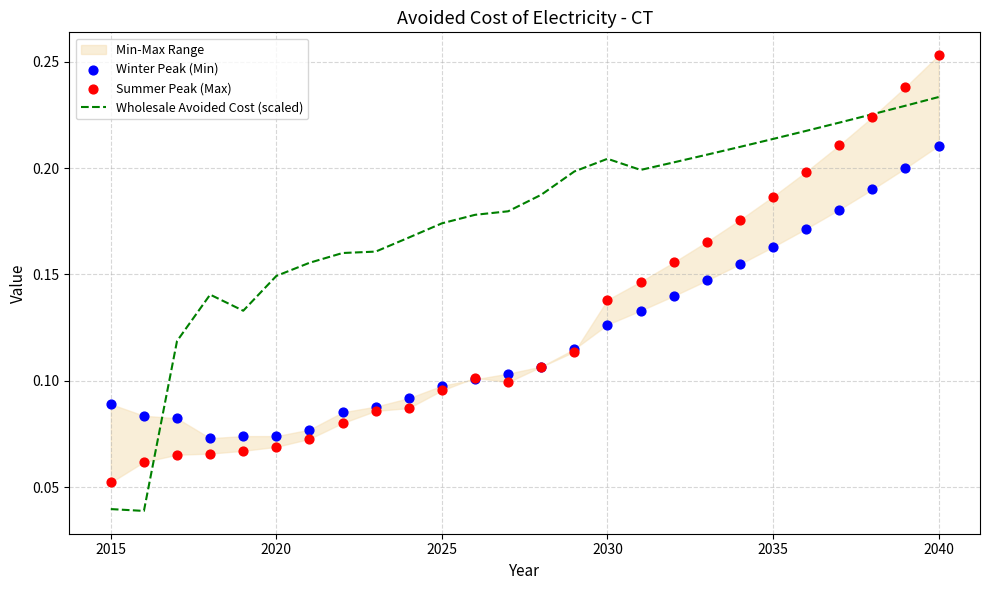

At how many categories does at least one series exceed 0?

26